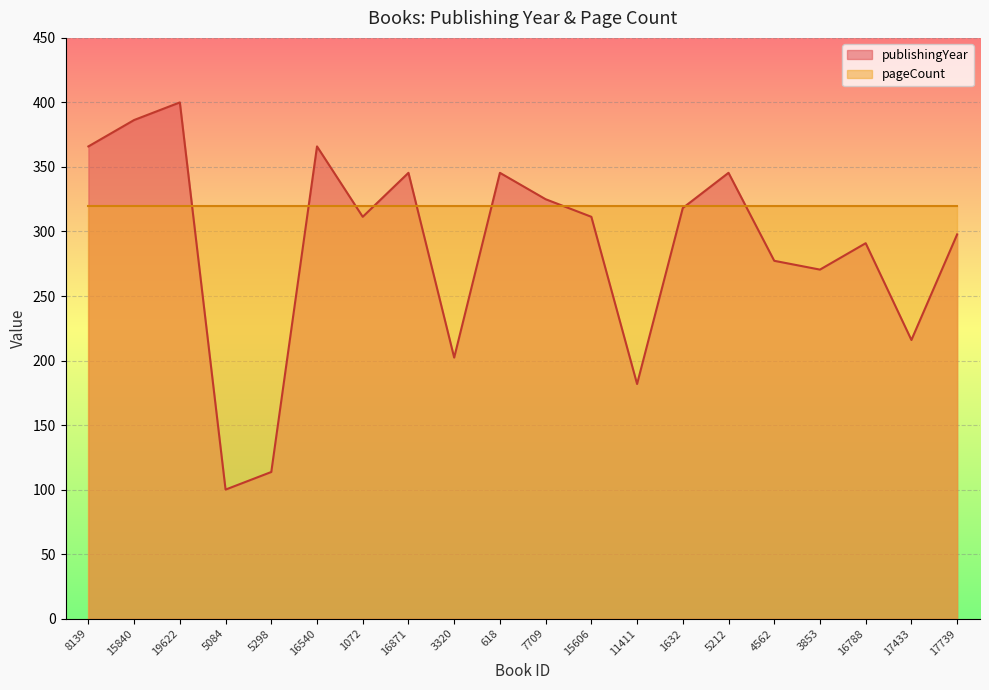

What is the sum of all values?

5770.5